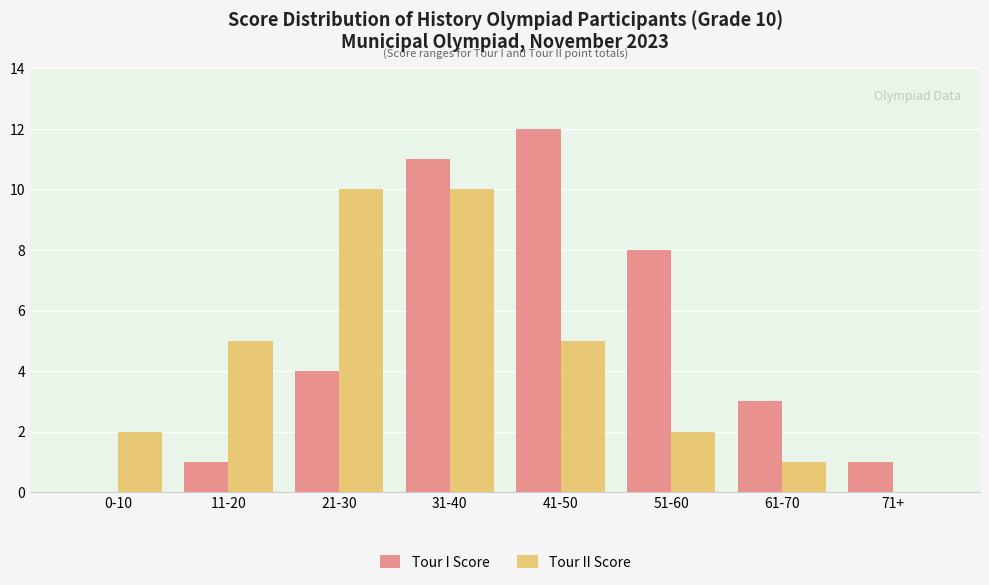

Between 0-10 and 11-20, which series saw the biggest shift?

Tour II Score